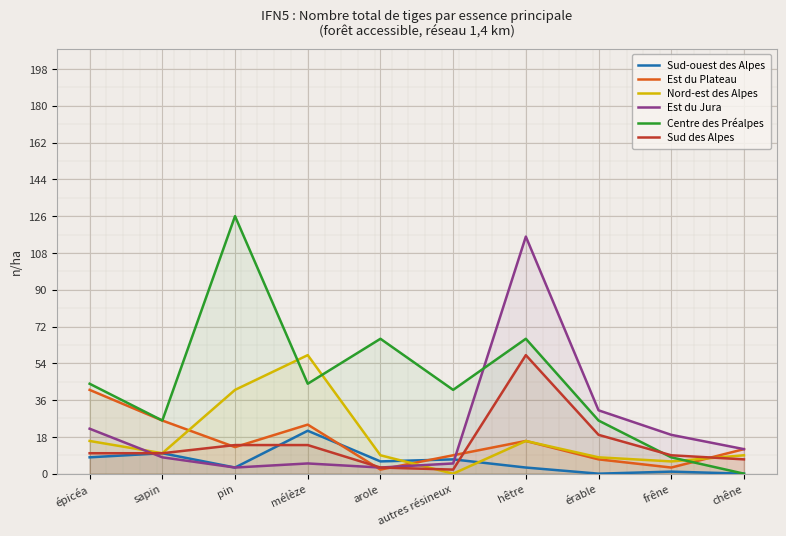

Between épicéa and hêtre, which is larger?

épicéa